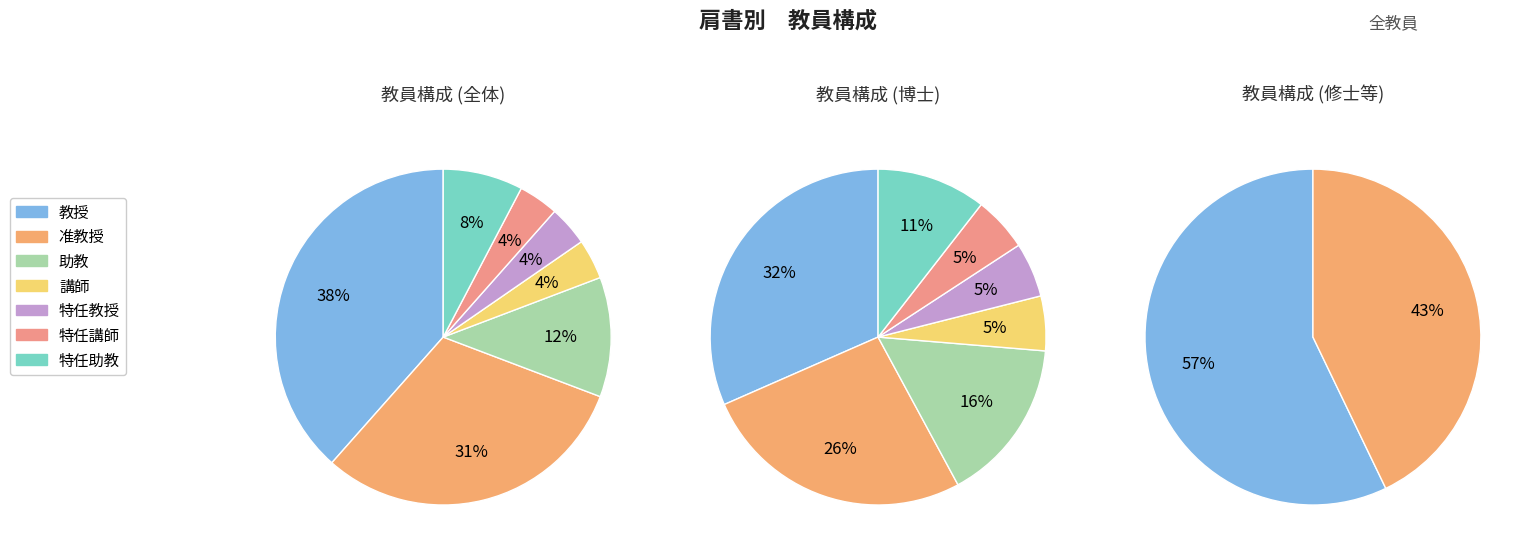

To the nearest percent, what is the combined percentage of 特任助教 and 特任講師?

12%